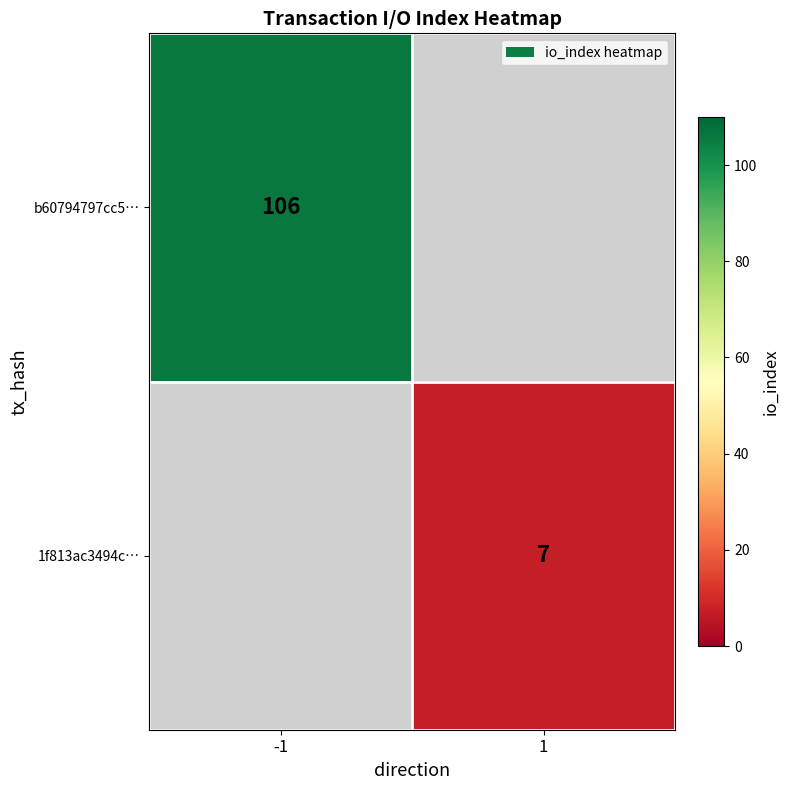

The 1f813ac3494c… series shows 11 at 1. True or false?

False